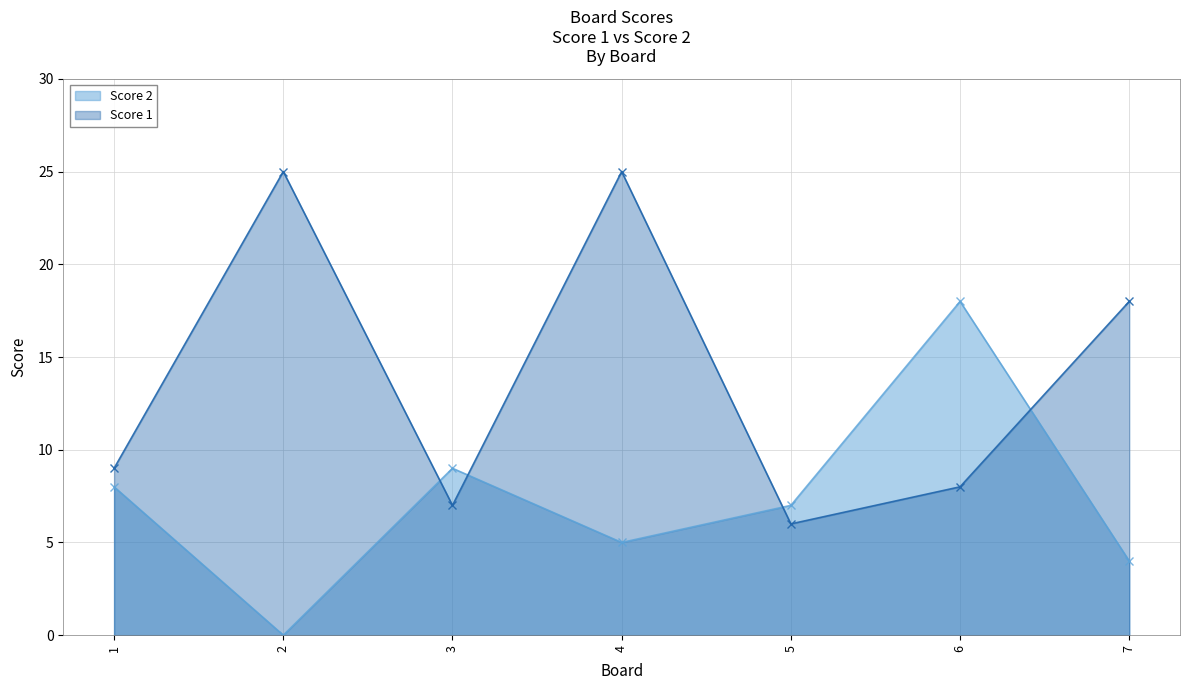

The value of Score 2 at 4 is 5. True or false?

True